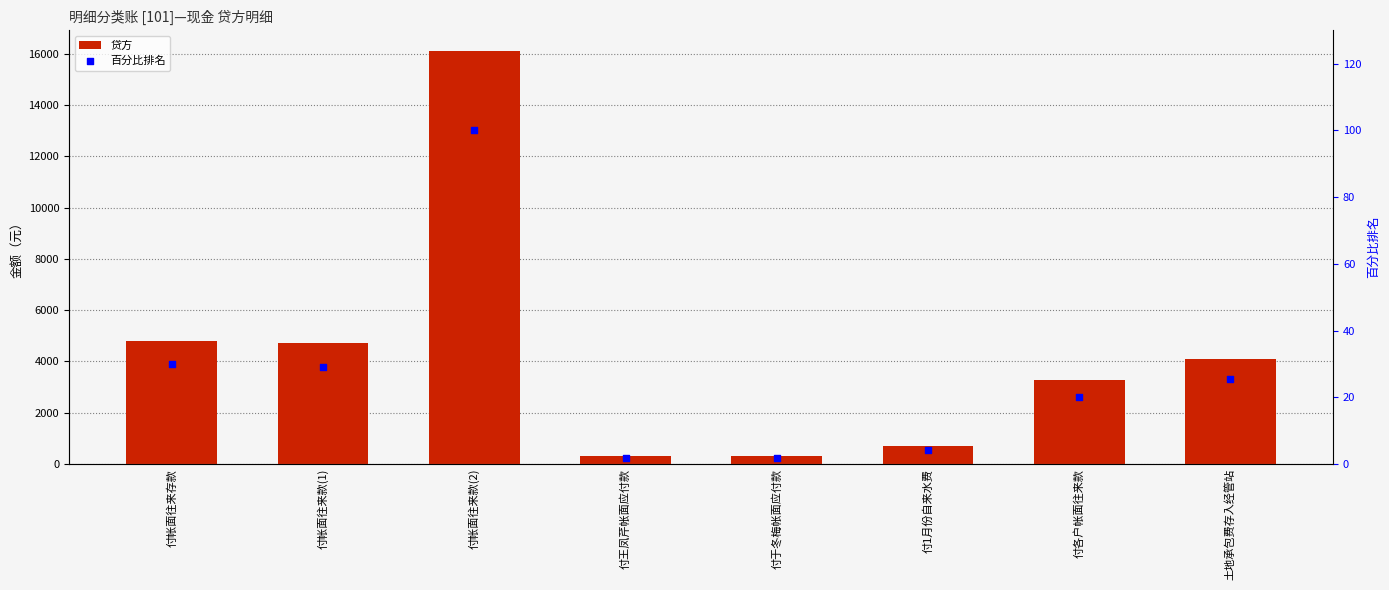

At which category is the sum across all series the highest?

付帐面往来款(2)